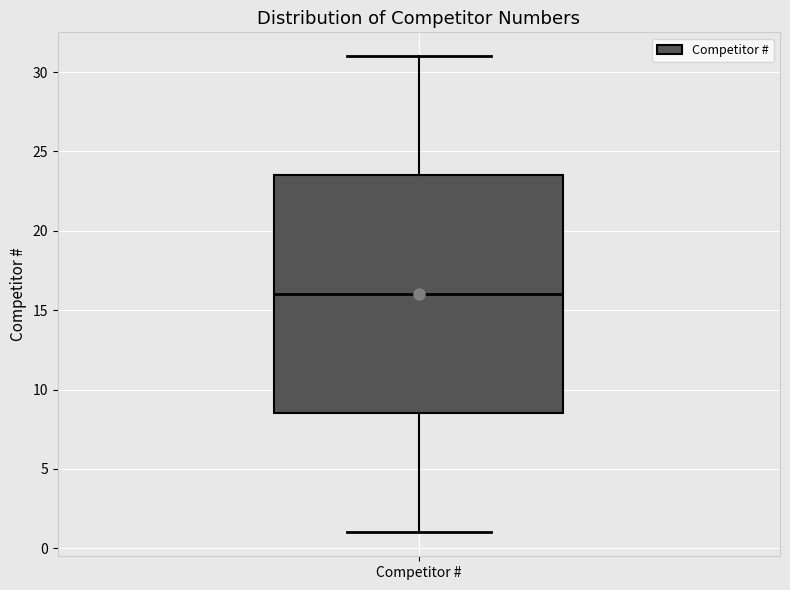

Transcribe this box plot: give where the median line is, the range the box spans, and where the two whiskers end, as read against the y-axis. The values are not printed on the chart, so give them approximately, as read against the axis.

median 16.0, box 8.5 to 23.5, whiskers 1.0 to 31.0